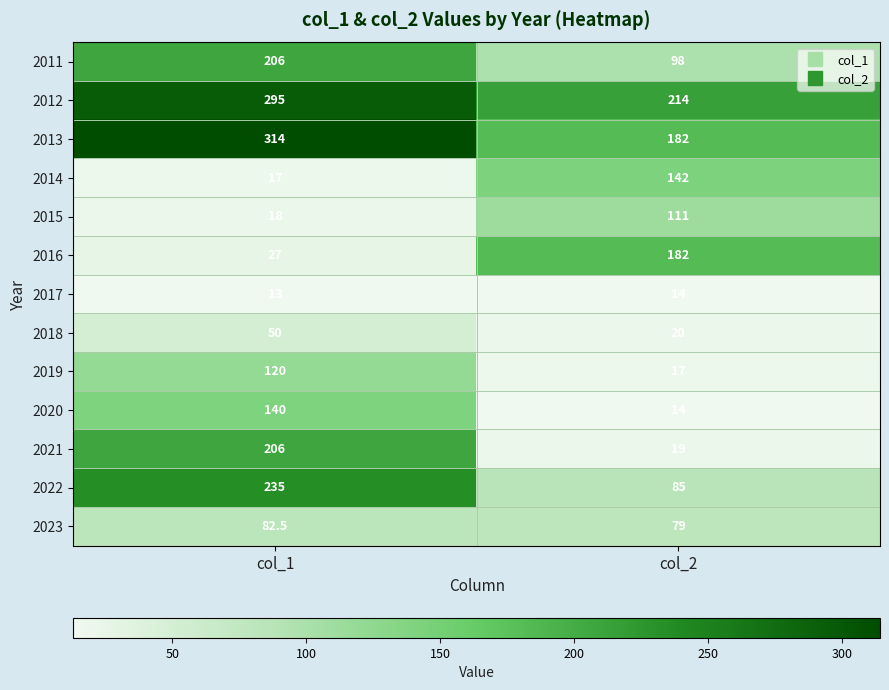

What is the minimum value shown in the chart?

13.0